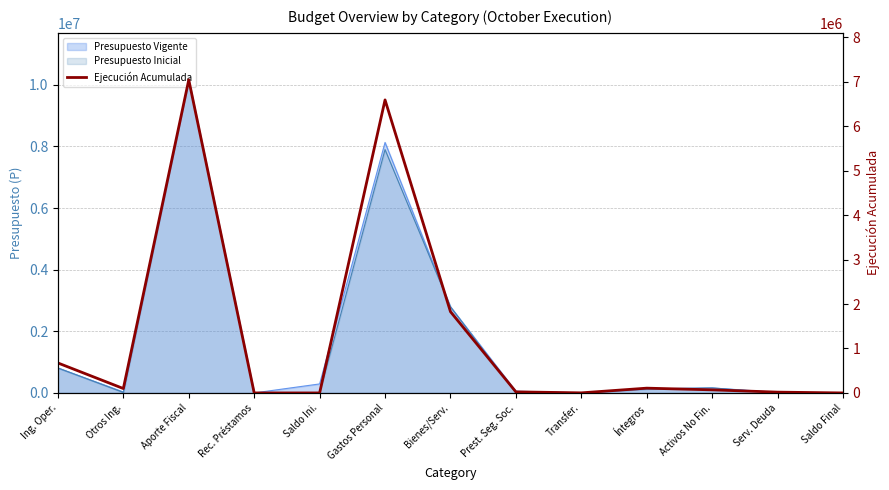

List the labels in order of value, smallest first.

Saldo Ini., Saldo Final, Rec. Préstamos, Transfer., Serv. Deuda, Prest. Seg. Soc., Activos No Fin., Otros Ing., Íntegros, Ing. Oper., Bienes/Serv., Gastos Personal, Aporte Fiscal